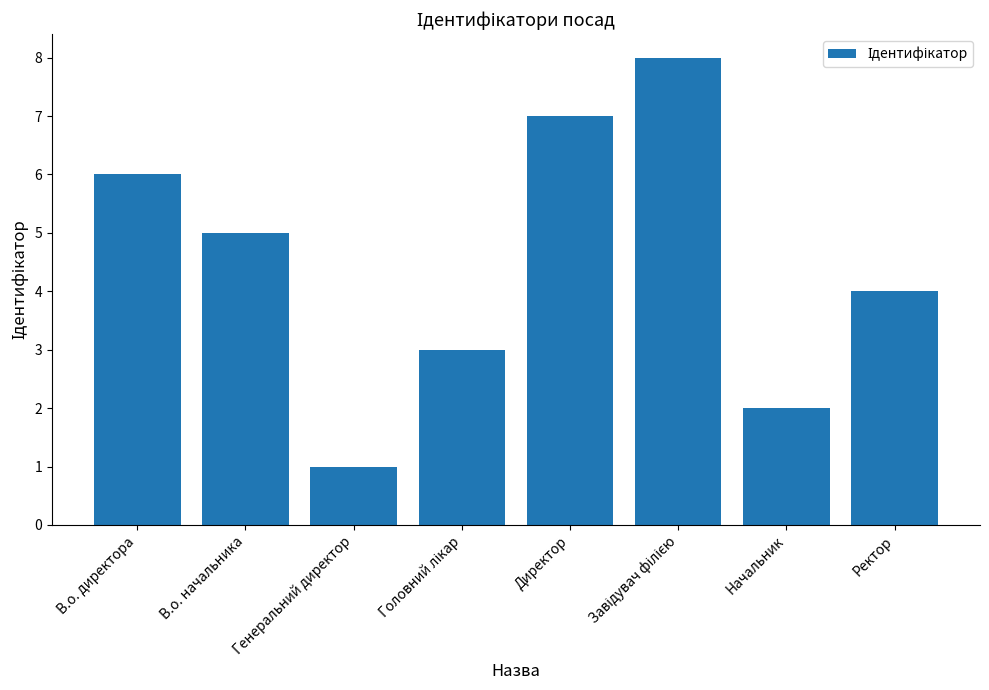

Reading right to left, list all the values displayed in this chart.

4	2	8	7	3	1	5	6